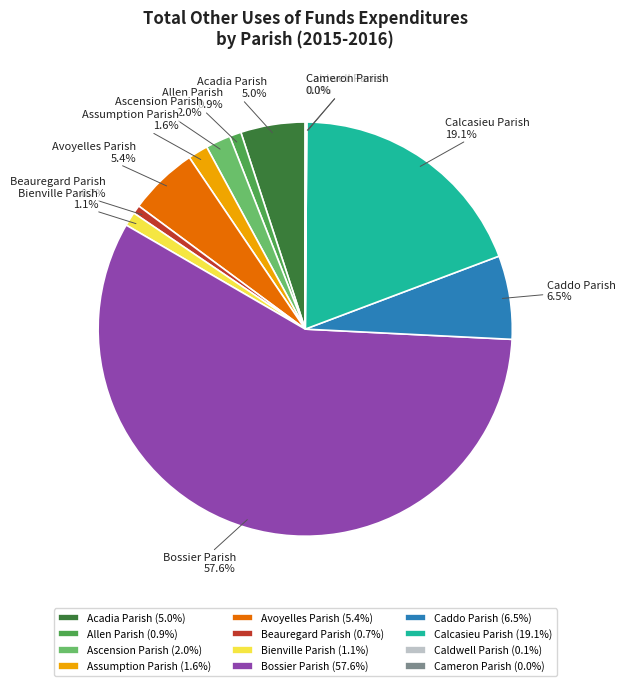

True or false: Acadia Parish accounts for 5% of the total.

True